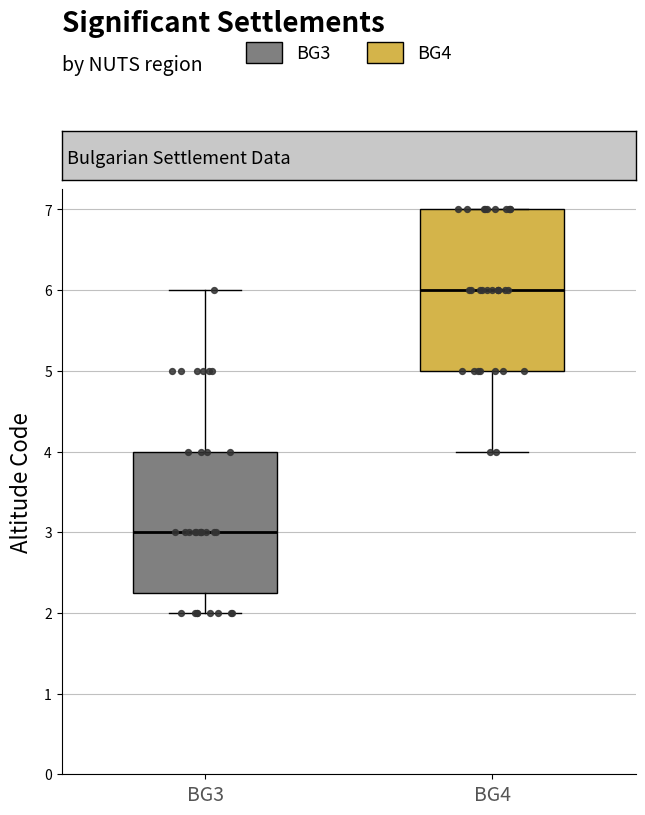

Comparing the boxes themselves (not the whiskers), which one is the tallest?

BG4